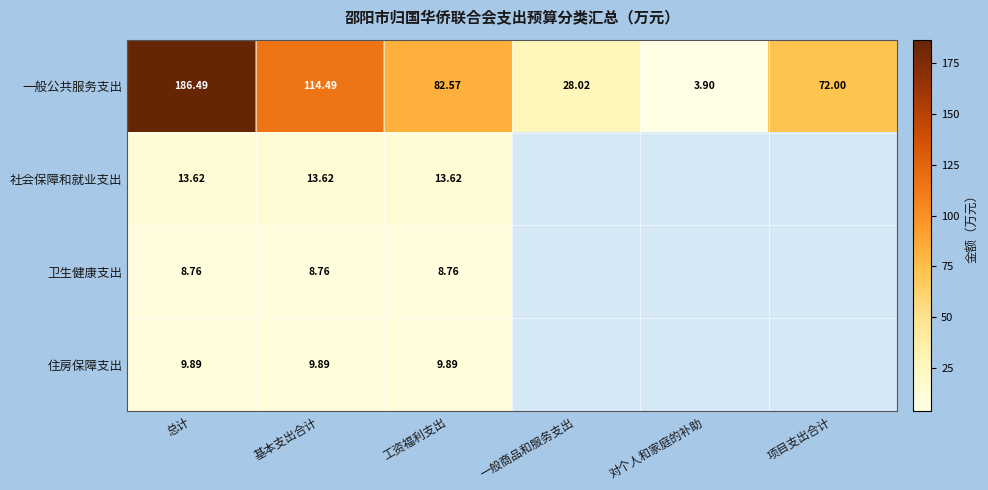

Which category has the lowest value across all series?

对个人和家庭的补助